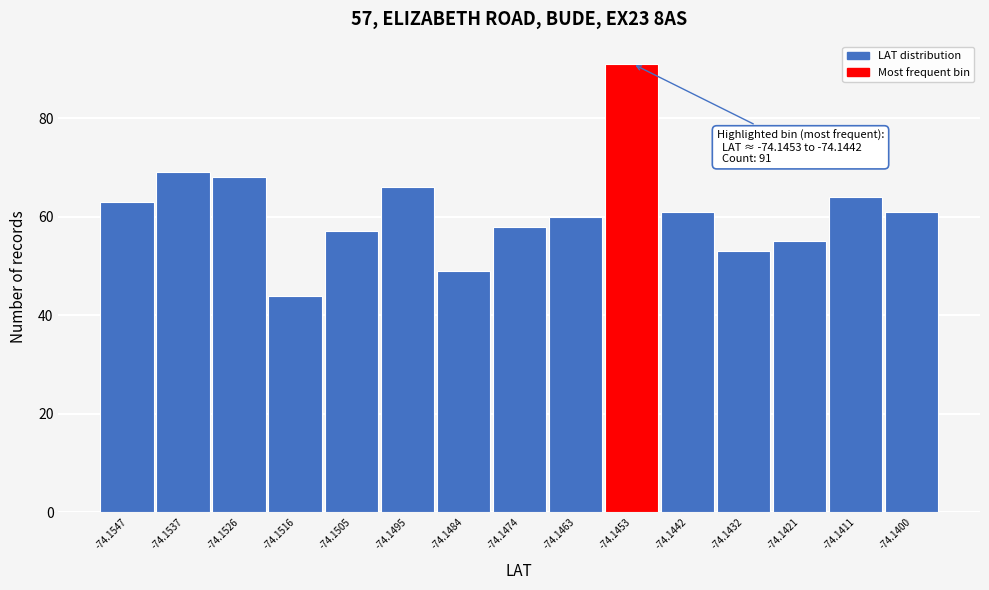

Reading left to right, what are all the values shown in this chart?

63	69	68	44	57	66	49	58	60	91	61	53	55	64	61